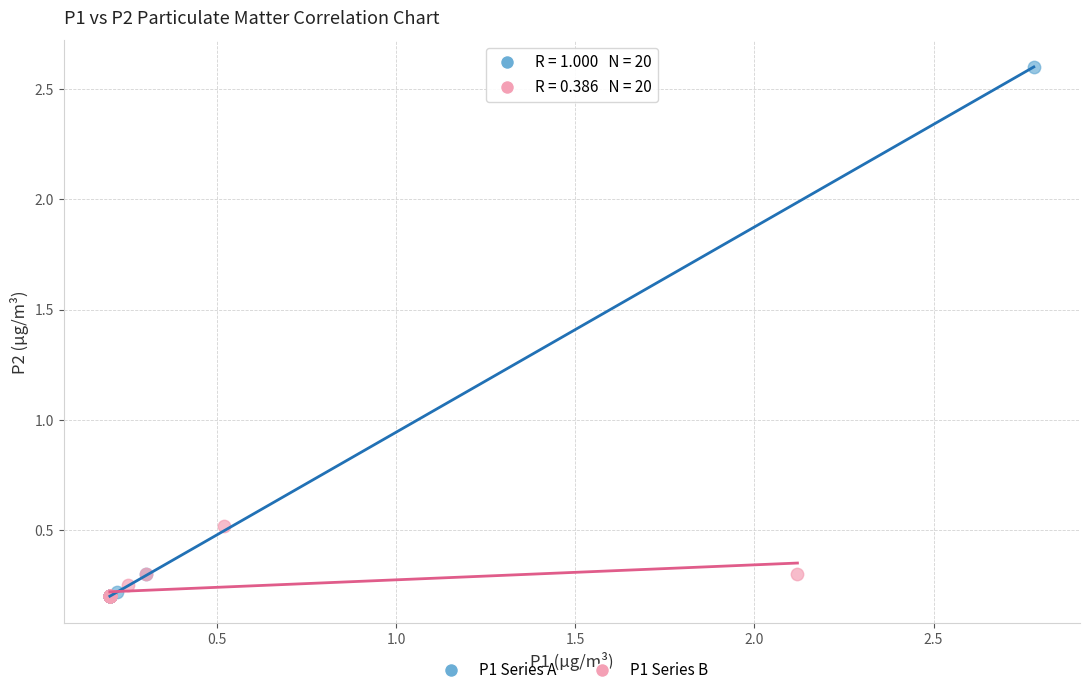

Which series has the largest Y range (max minus min)?

P1 Series A